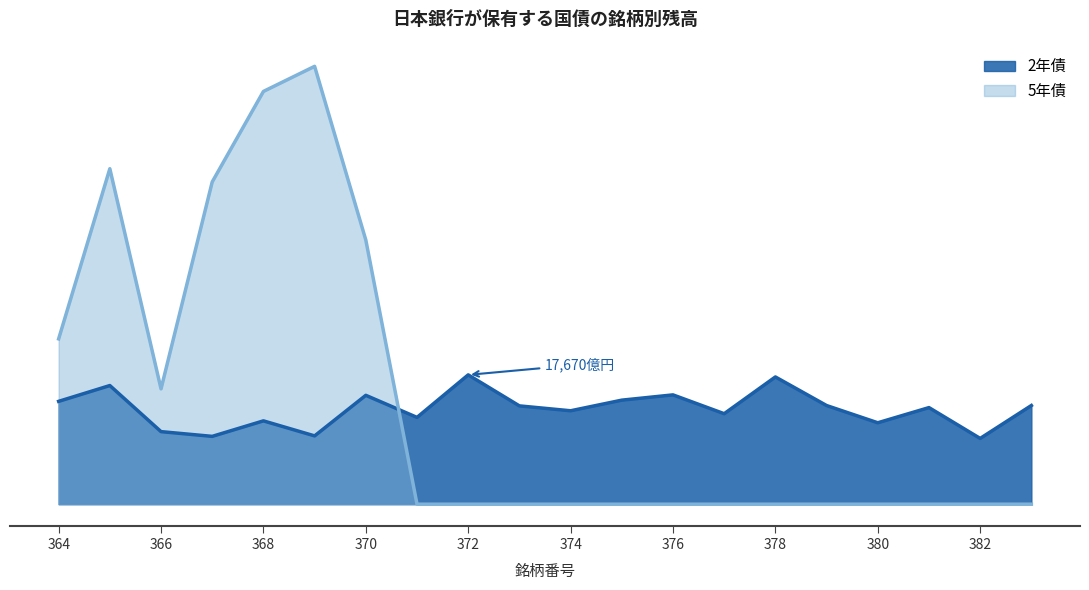

Where is 5年債 nearest to the value 29911?

370